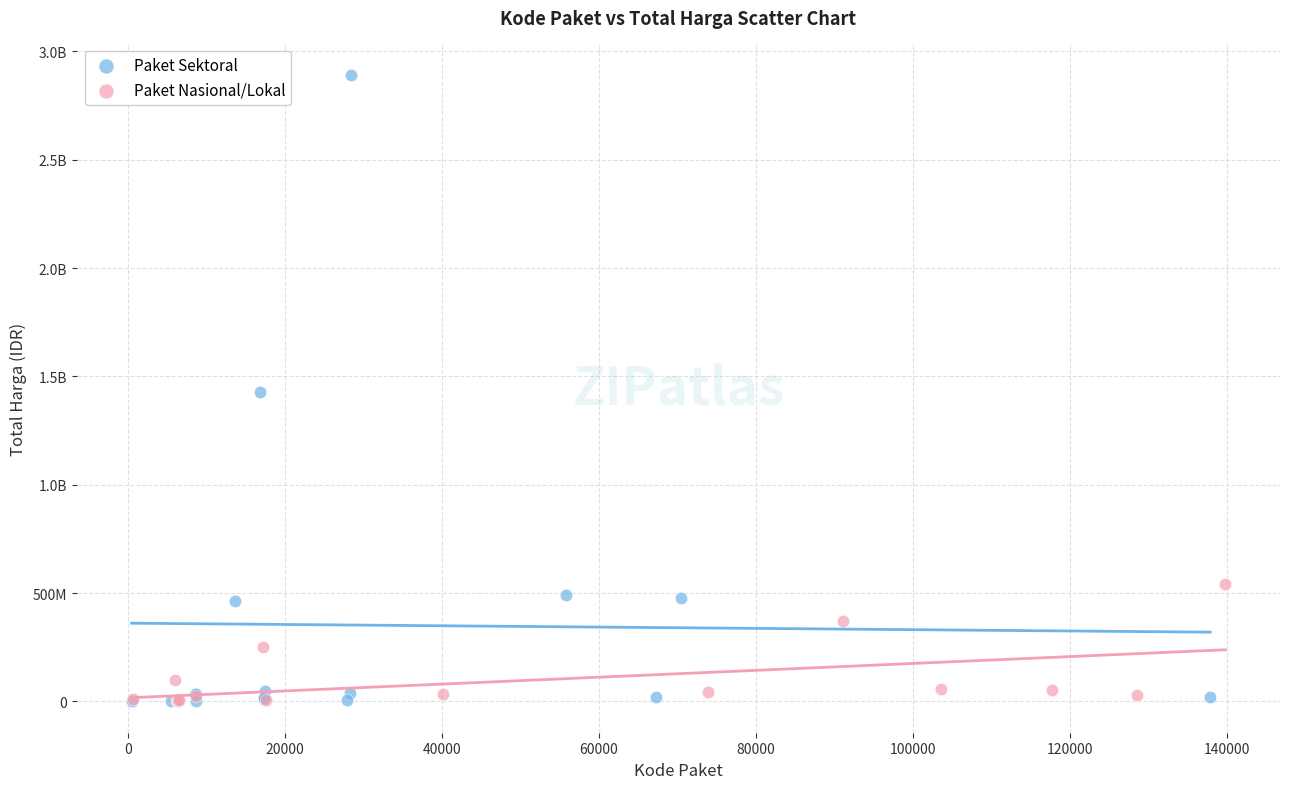

What are all the series names shown in the legend?

Paket Sektoral, Paket Nasional/Lokal